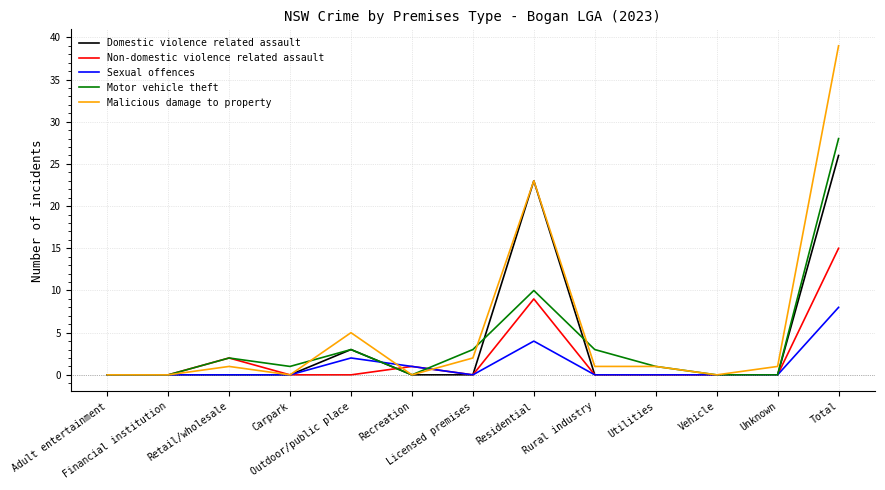

List the series in order of their peak value, lowest first.

Sexual offences, Non-domestic violence related assault, Domestic violence related assault, Motor vehicle theft, Malicious damage to property